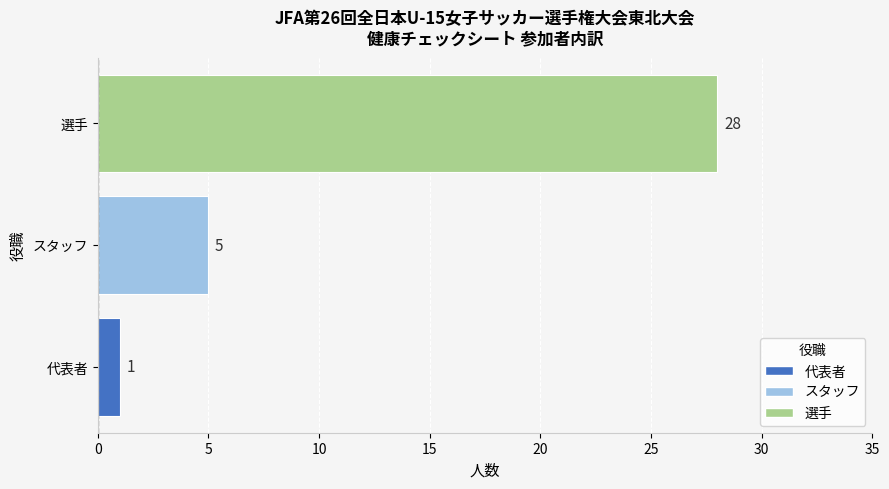

List the labels in order of value, largest first.

選手, スタッフ, 代表者